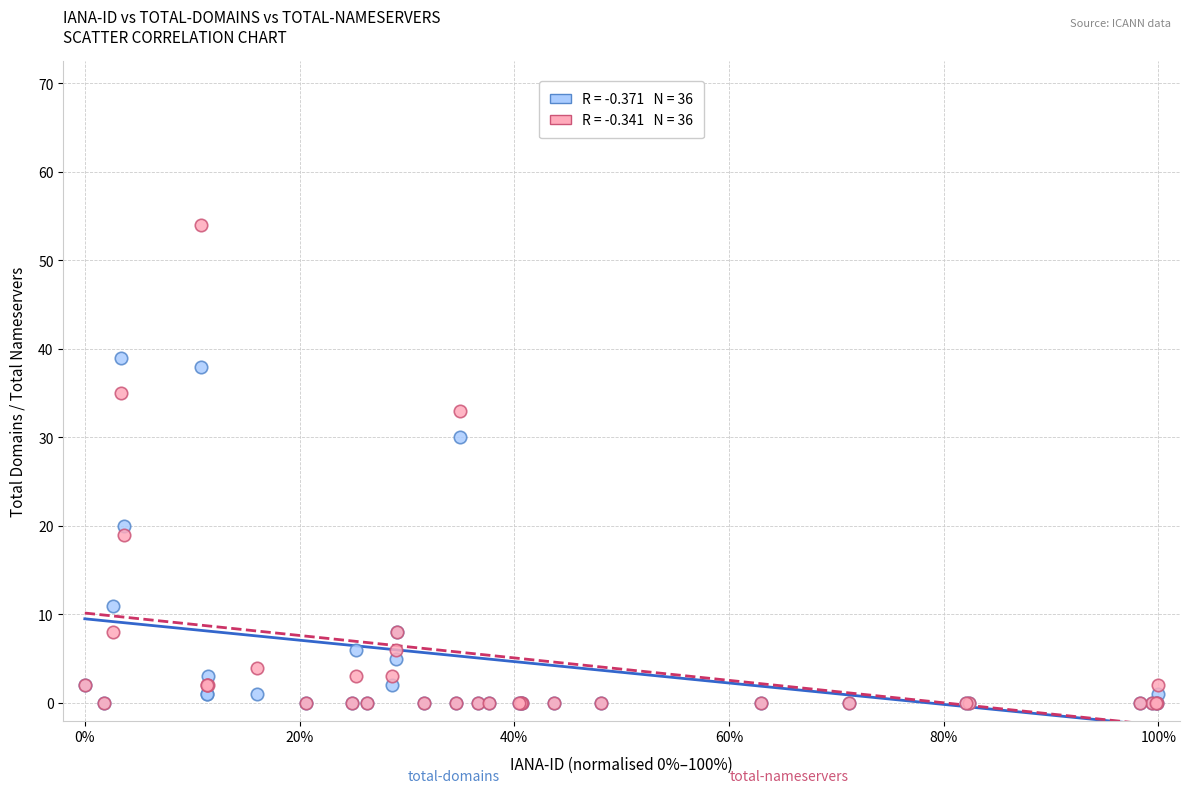

Across all series, what Y value is closest to 27?

30